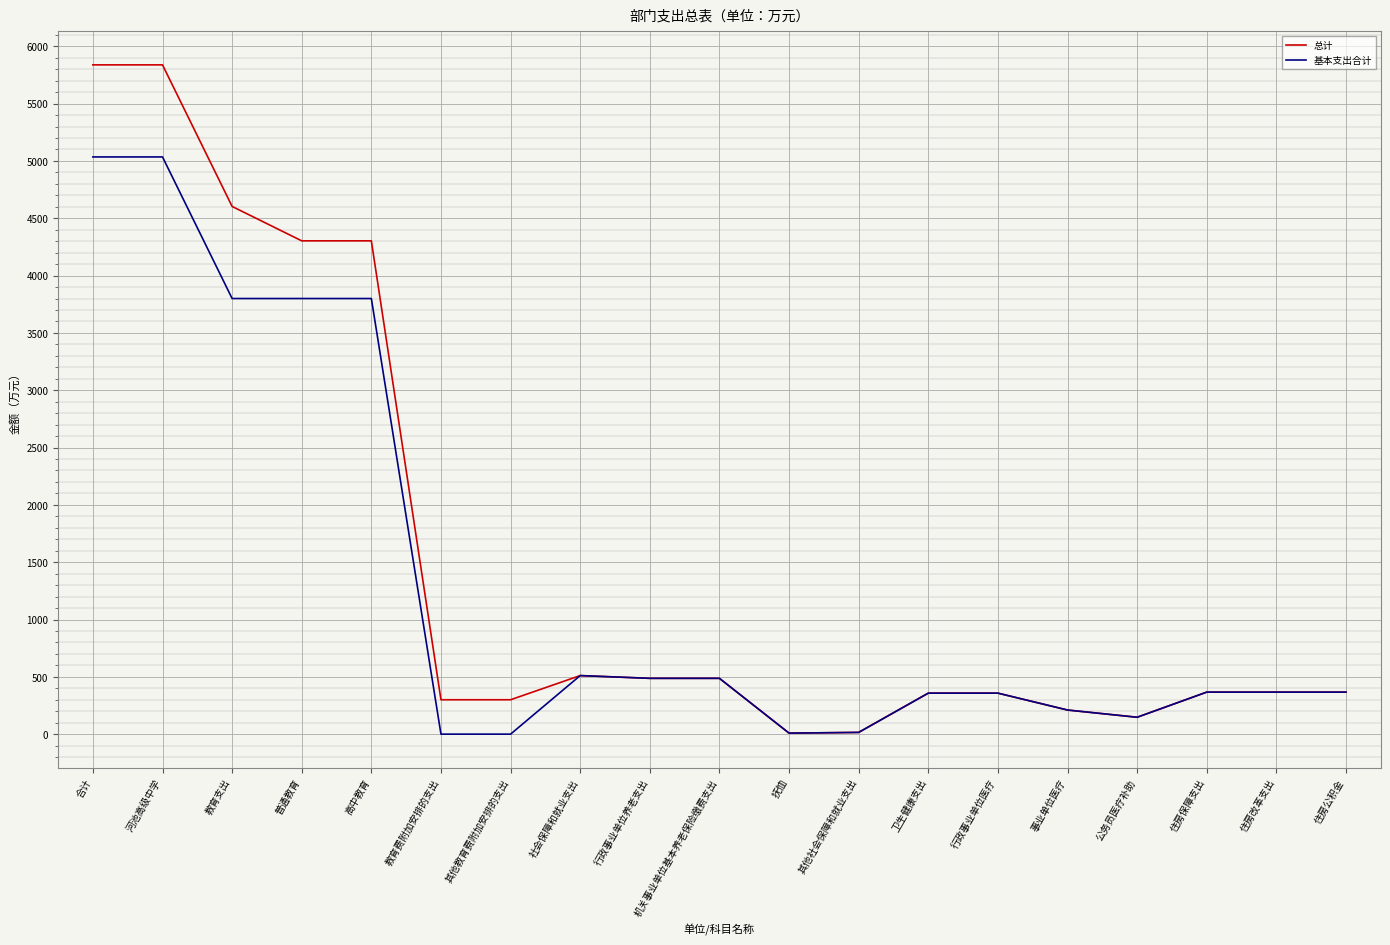

What are all the series names shown in the legend?

总计, 基本支出合计